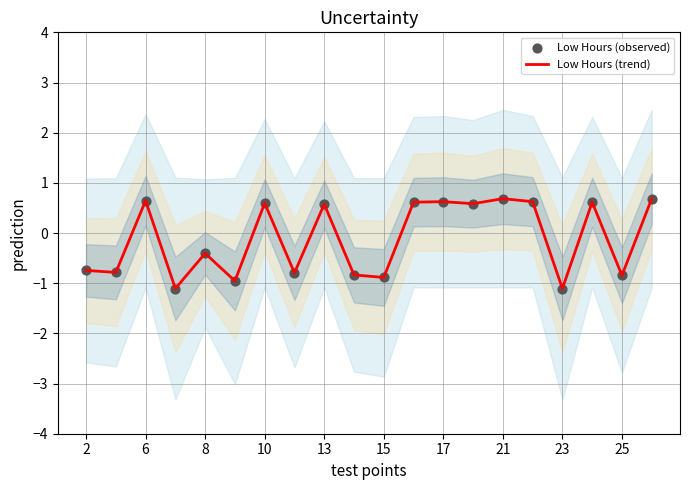

Where does the Low Hours (trend) series first go above 0?

6